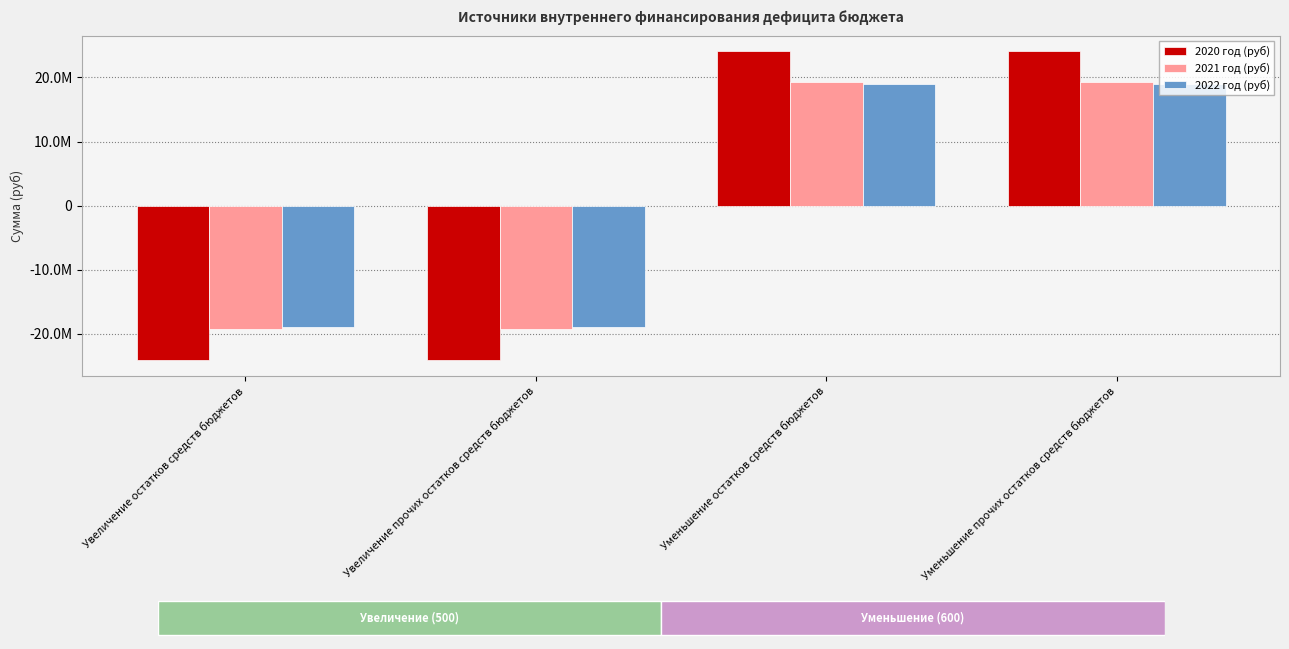

What are all the series names shown in the legend?

2020 год (руб), 2021 год (руб), 2022 год (руб)